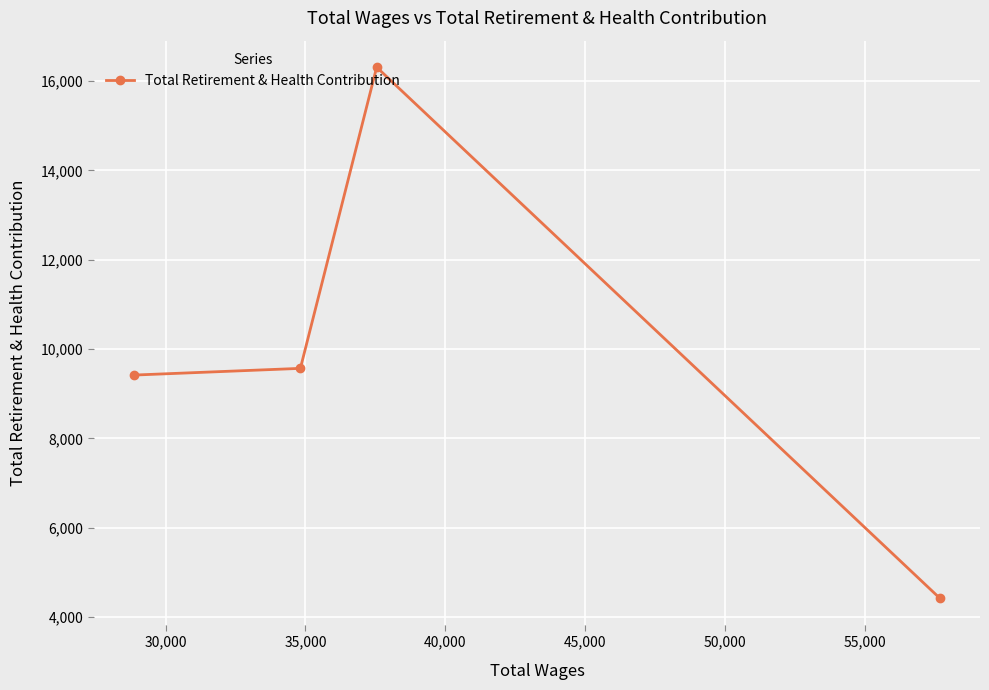

True or false: there are more than 2 points higher than both neighbors.

False